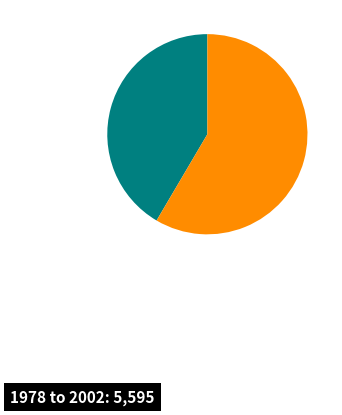

Is there any slice that represents more than half of the pie?

Yes